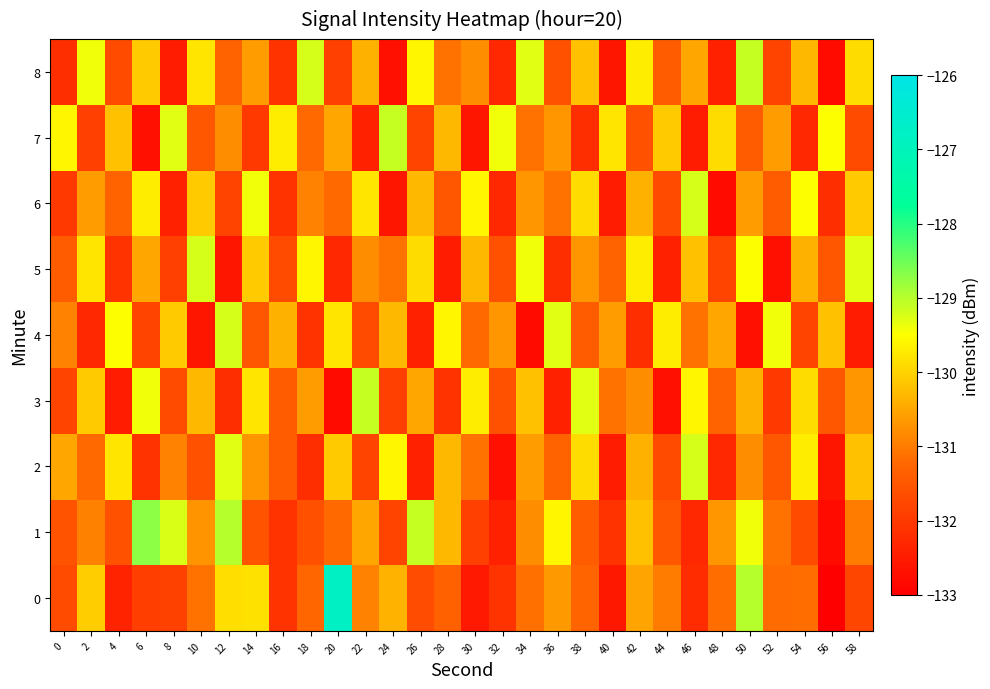

Between 28 and 8, which is larger?

28